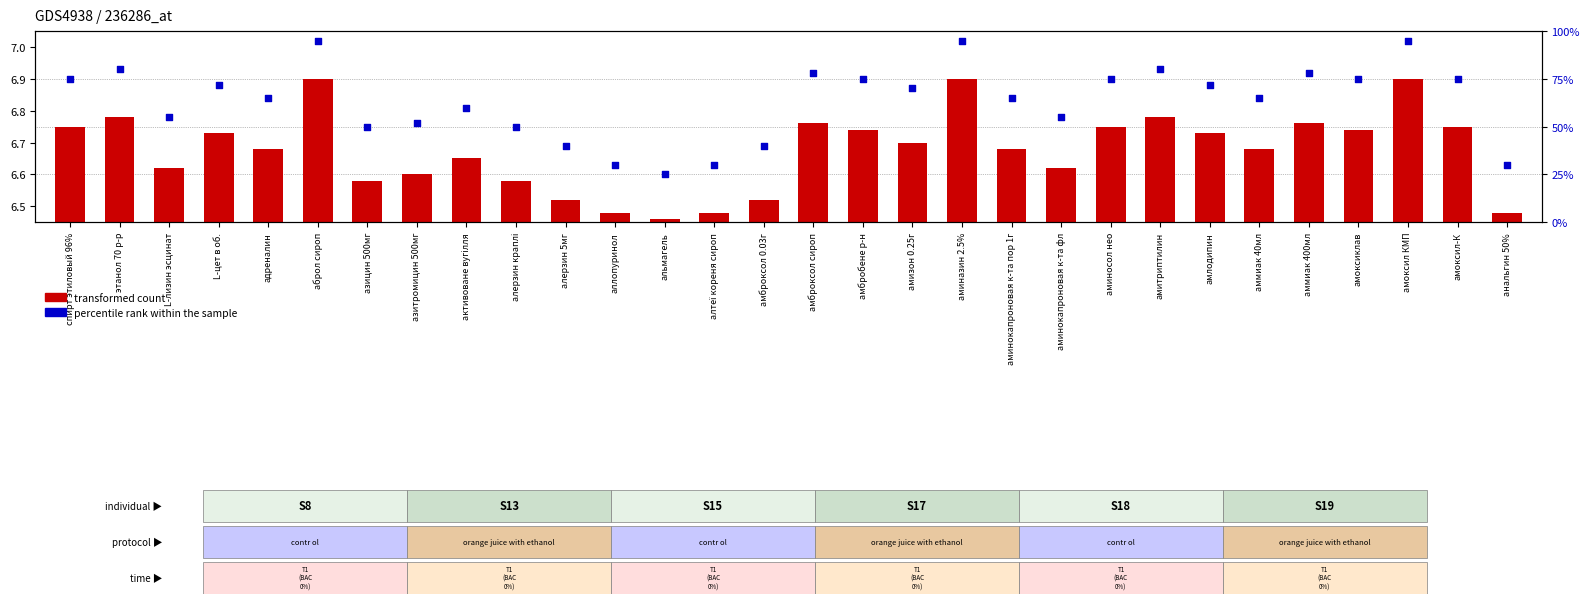

At how many categories does at least one series exceed 67?

15